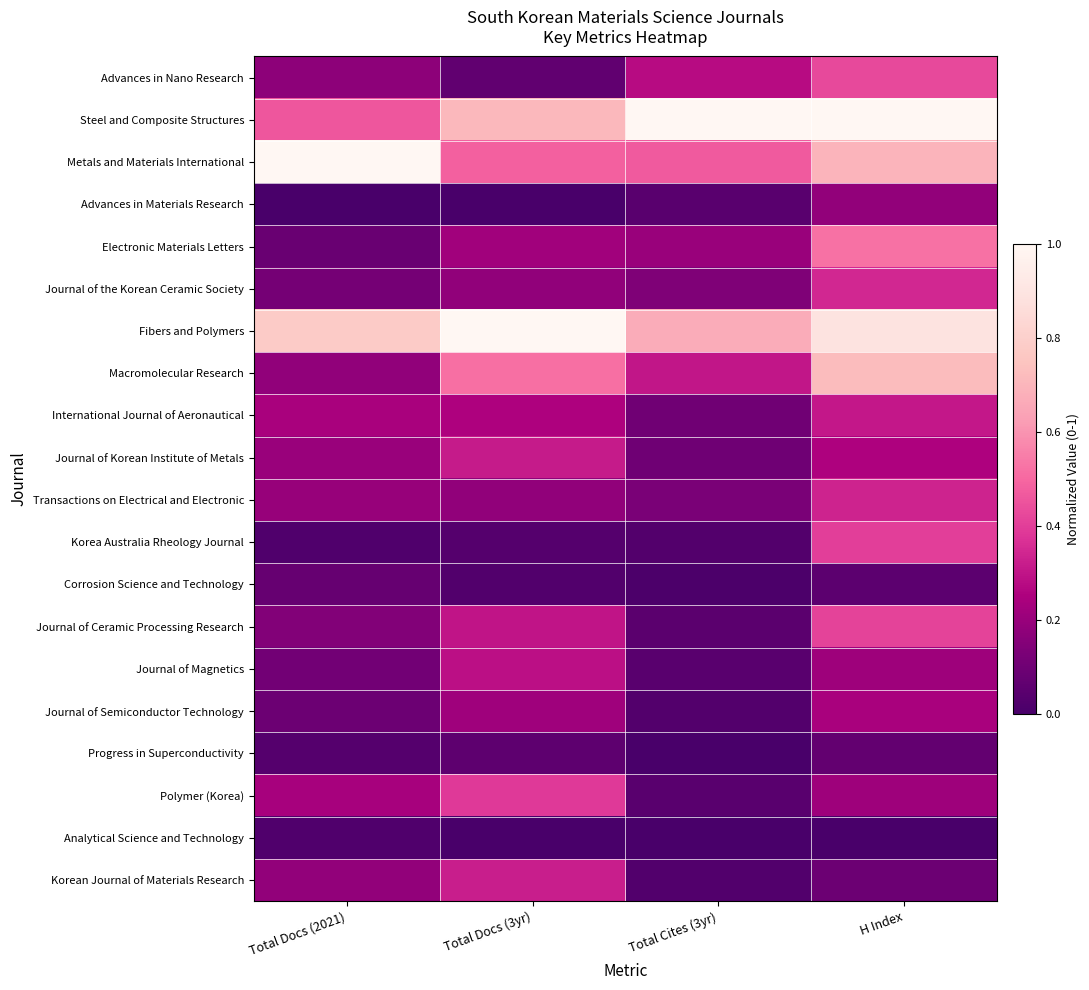

Reading left to right, what are all the values shown in this chart?

Advances in Nano Research: Total Docs (2021)=0.2	Total Docs (3yr)=0.1	Total Cites (3yr)=0.3	H Index=0.4
Steel and Composite Structures: Total Docs (2021)=0.5	Total Docs (3yr)=0.7	Total Cites (3yr)=1.0	H Index=1.0
Metals and Materials International: Total Docs (2021)=1.0	Total Docs (3yr)=0.5	Total Cites (3yr)=0.5	H Index=0.7
Advances in Materials Research: Total Docs (2021)=0.0	Total Docs (3yr)=0.0	Total Cites (3yr)=0.0	H Index=0.2
Electronic Materials Letters: Total Docs (2021)=0.1	Total Docs (3yr)=0.2	Total Cites (3yr)=0.2	H Index=0.5
Journal of the Korean Ceramic Society: Total Docs (2021)=0.1	Total Docs (3yr)=0.2	Total Cites (3yr)=0.1	H Index=0.3
Fibers and Polymers: Total Docs (2021)=0.8	Total Docs (3yr)=1.0	Total Cites (3yr)=0.7	H Index=0.9
Macromolecular Research: Total Docs (2021)=0.2	Total Docs (3yr)=0.5	Total Cites (3yr)=0.3	H Index=0.7
International Journal of Aeronautical: Total Docs (2021)=0.2	Total Docs (3yr)=0.3	Total Cites (3yr)=0.1	H Index=0.3
Journal of Korean Institute of Metals: Total Docs (2021)=0.2	Total Docs (3yr)=0.3	Total Cites (3yr)=0.1	H Index=0.3
Transactions on Electrical and Electronic: Total Docs (2021)=0.2	Total Docs (3yr)=0.2	Total Cites (3yr)=0.1	H Index=0.3
Korea Australia Rheology Journal: Total Docs (2021)=0.0	Total Docs (3yr)=0.0	Total Cites (3yr)=0.0	H Index=0.4
Corrosion Science and Technology: Total Docs (2021)=0.1	Total Docs (3yr)=0.0	Total Cites (3yr)=0.0	H Index=0.1
Journal of Ceramic Processing Research: Total Docs (2021)=0.1	Total Docs (3yr)=0.3	Total Cites (3yr)=0.0	H Index=0.4
Journal of Magnetics: Total Docs (2021)=0.1	Total Docs (3yr)=0.3	Total Cites (3yr)=0.0	H Index=0.2
Journal of Semiconductor Technology: Total Docs (2021)=0.1	Total Docs (3yr)=0.2	Total Cites (3yr)=0.0	H Index=0.2
Progress in Superconductivity: Total Docs (2021)=0.0	Total Docs (3yr)=0.1	Total Cites (3yr)=0.0	H Index=0.1
Polymer (Korea): Total Docs (2021)=0.2	Total Docs (3yr)=0.4	Total Cites (3yr)=0.0	H Index=0.2
Analytical Science and Technology: Total Docs (2021)=0.0	Total Docs (3yr)=0.0	Total Cites (3yr)=0.0	H Index=0.0
Korean Journal of Materials Research: Total Docs (2021)=0.2	Total Docs (3yr)=0.3	Total Cites (3yr)=0.0	H Index=0.1